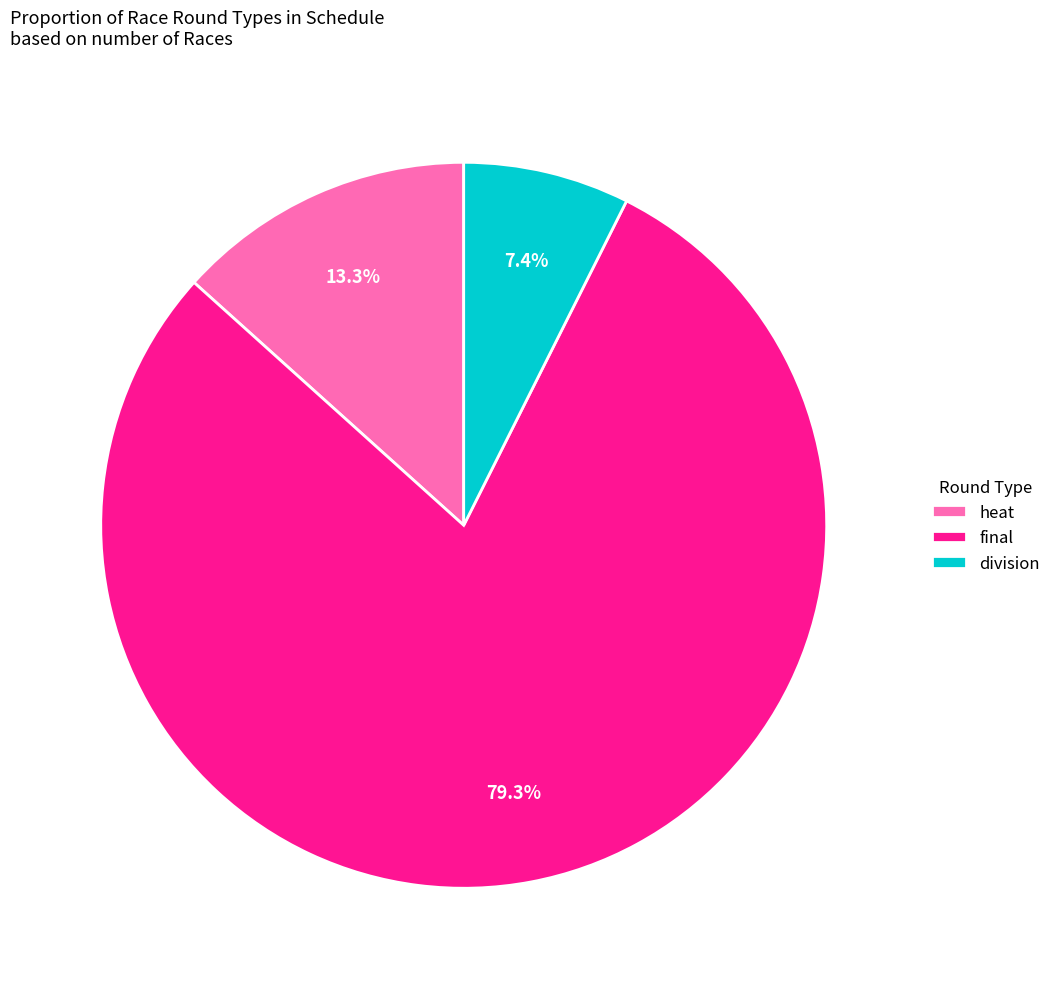

What is the smallest slice in the pie chart?

division